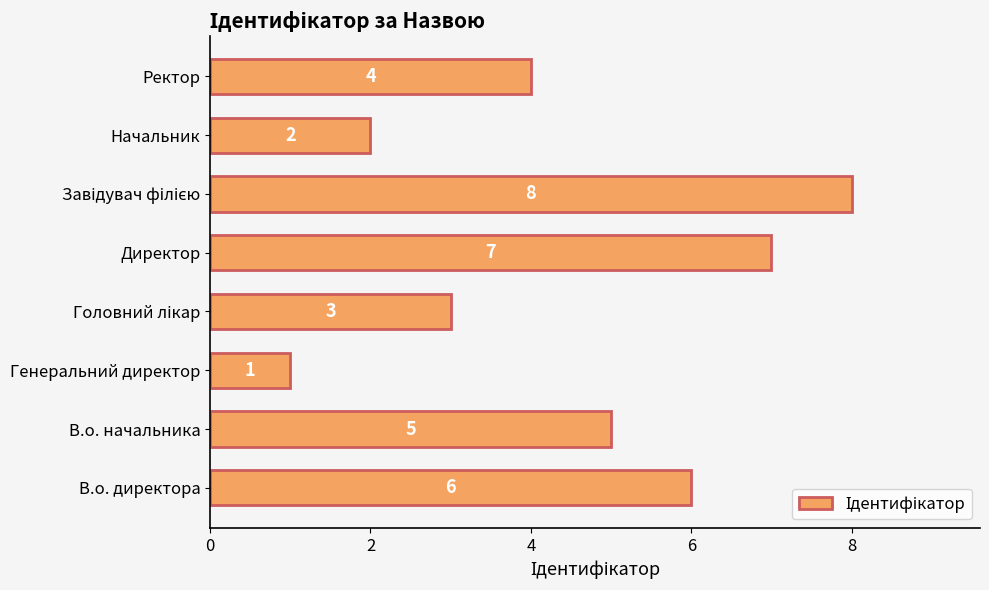

What is the sum of all values?

36